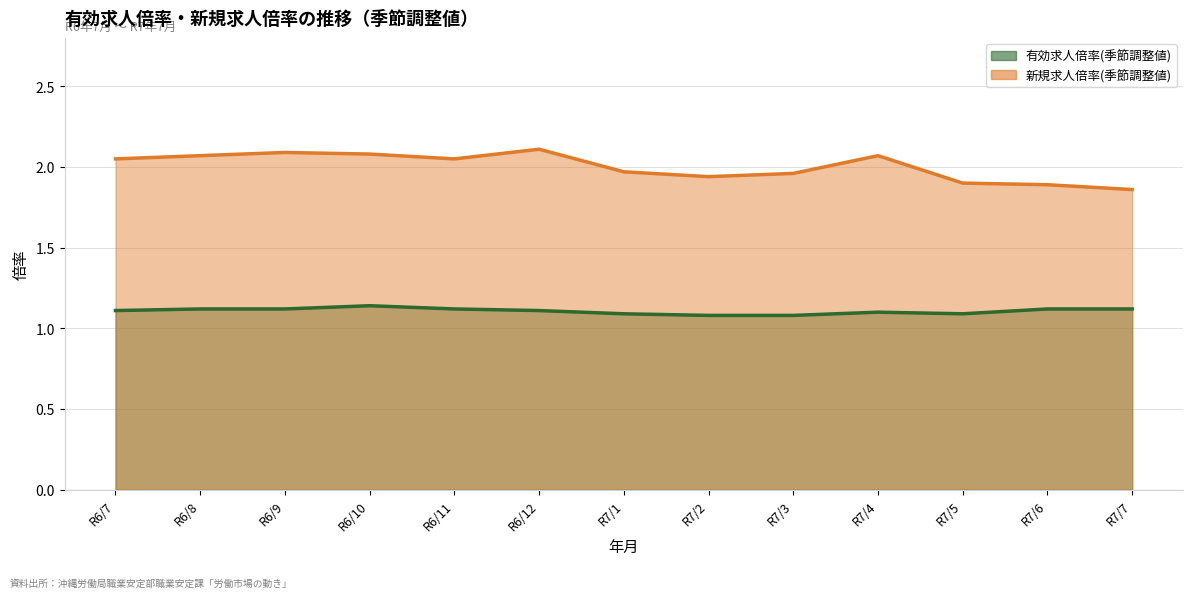

Where is the first local maximum for 新規求人倍率(季節調整値)?

R6/9